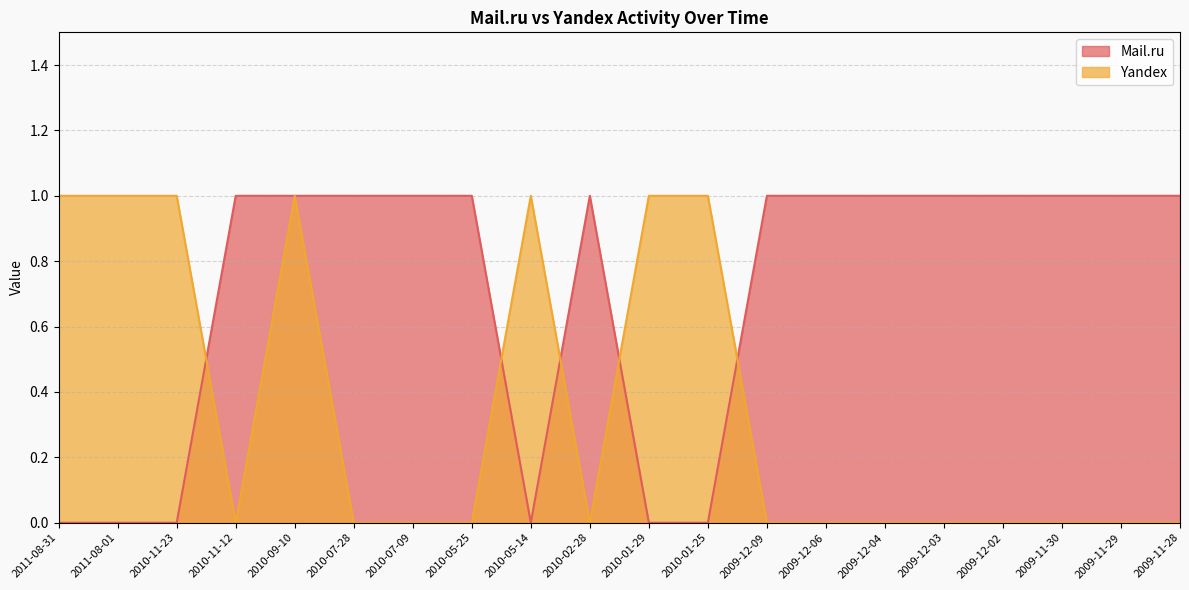

How many data points in Yandex are above 0?

7